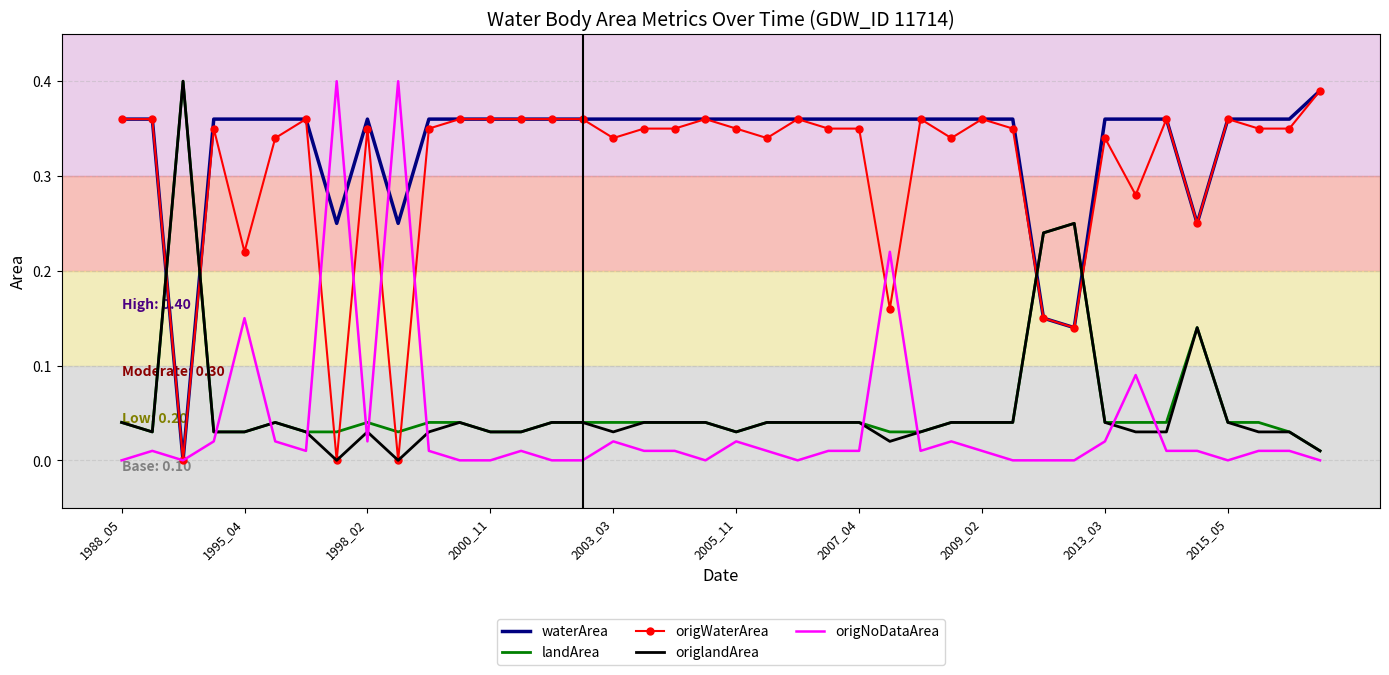

How many times do origWaterArea and landArea cross each other?

8